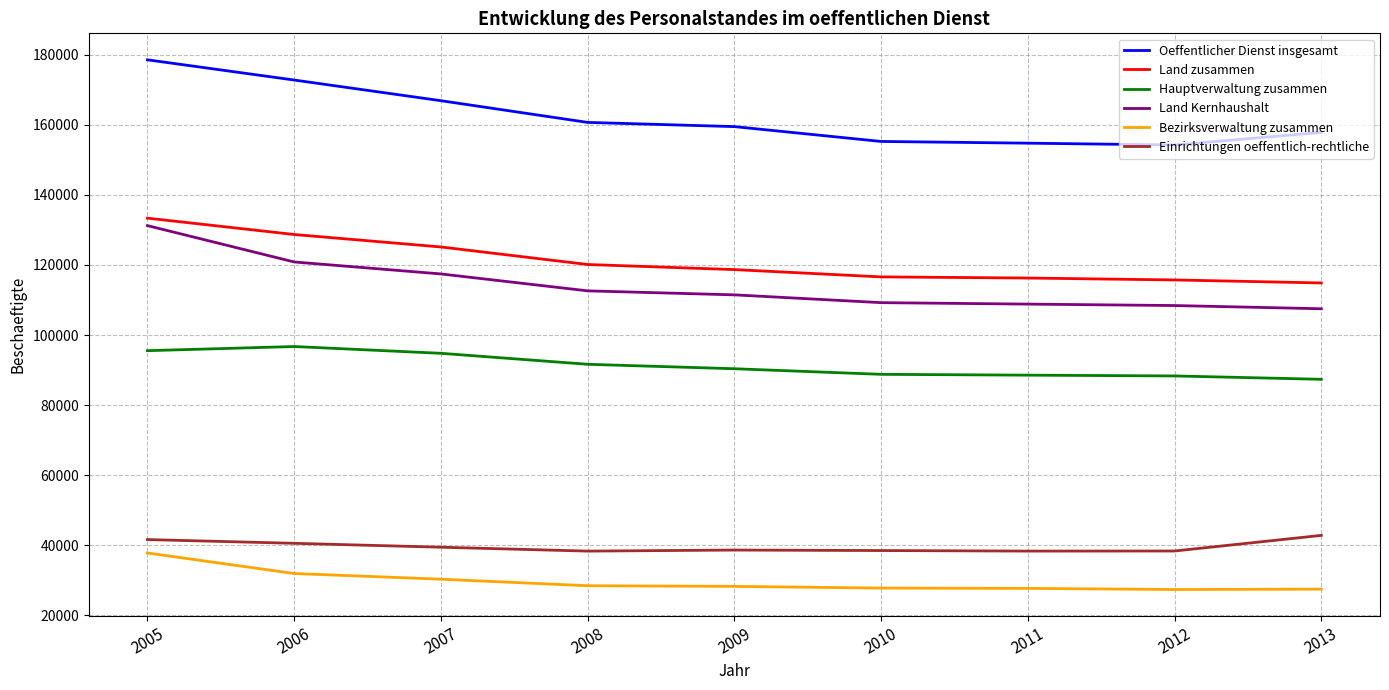

True or false: Einrichtungen oeffentlich-rechtliche and Hauptverwaltung zusammen intersect in this chart.

False